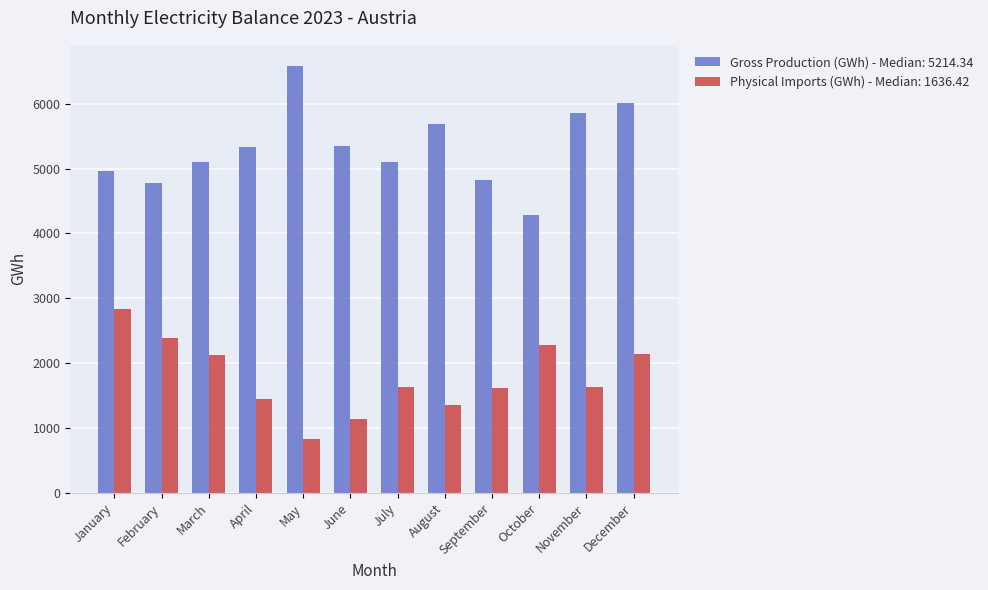

At how many categories does at least one series exceed 2900?

12